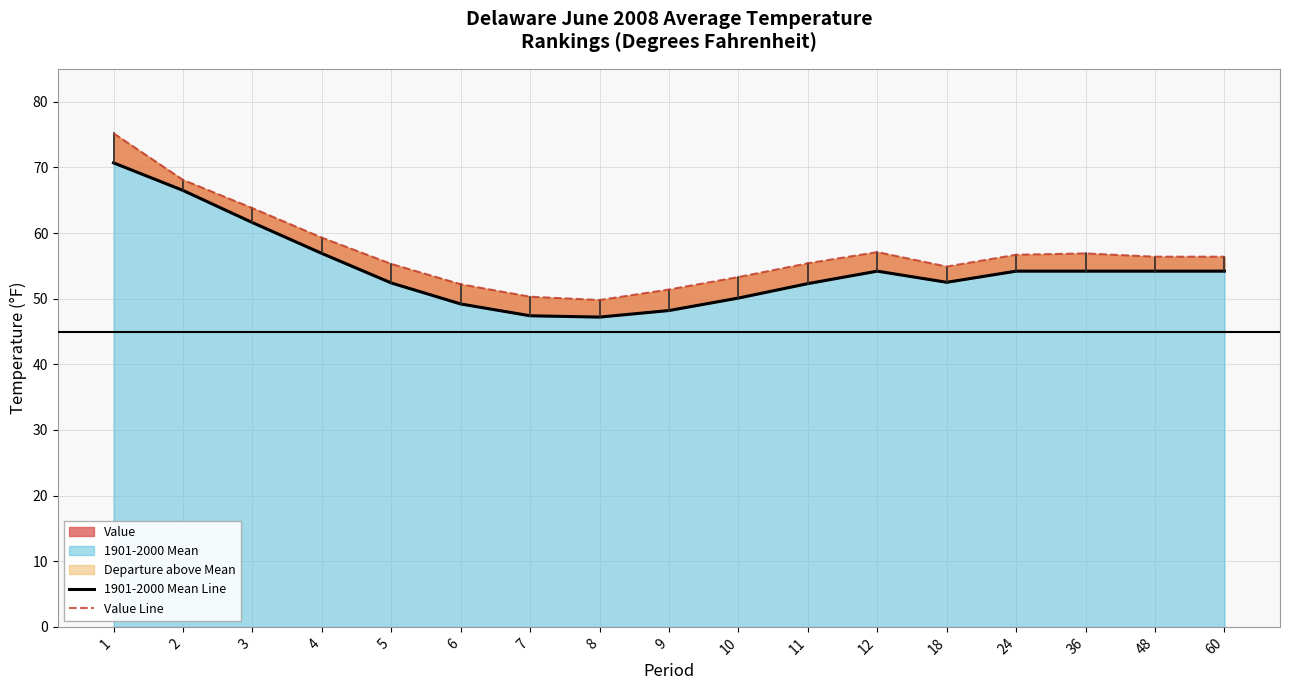

True or false: 1901-2000 Mean Line and Value Line cross at least once.

False